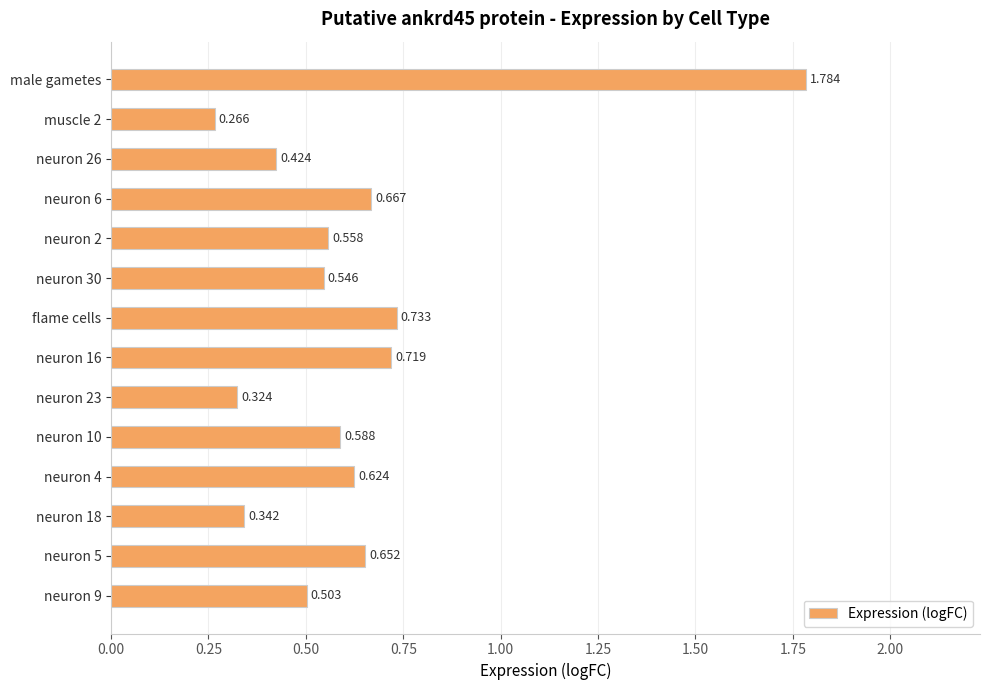

What is the label of the 1st bar from the top?

male gametes